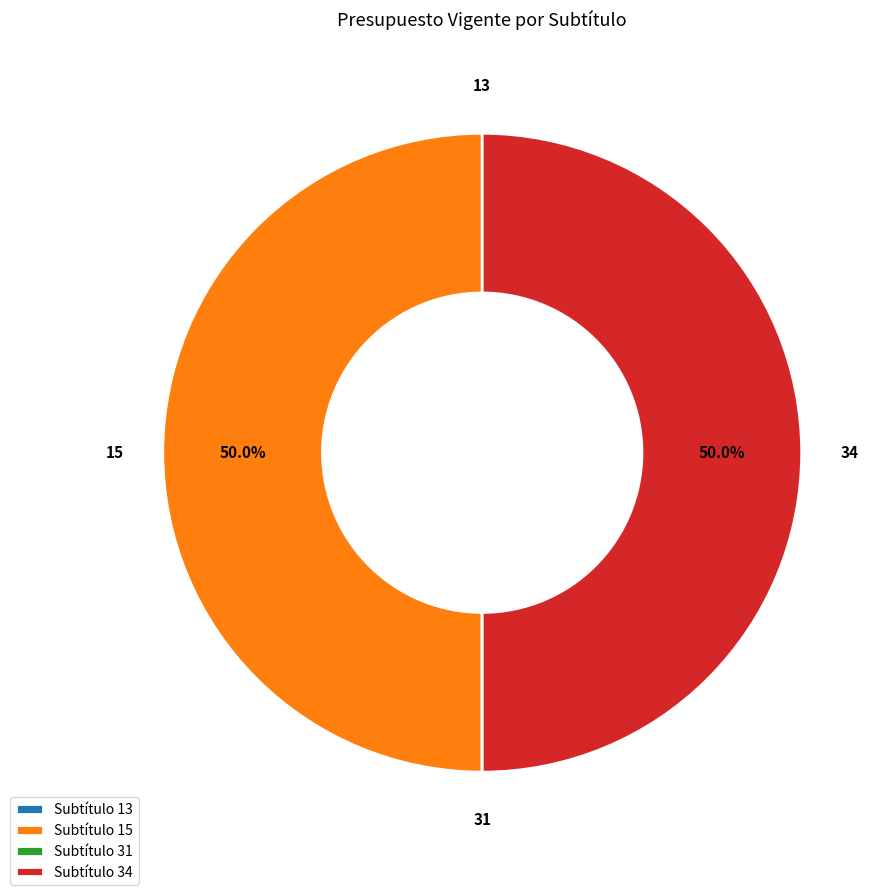

Combined, what portion of the pie is Subtítulo 15 and Subtítulo 34?

100.0%